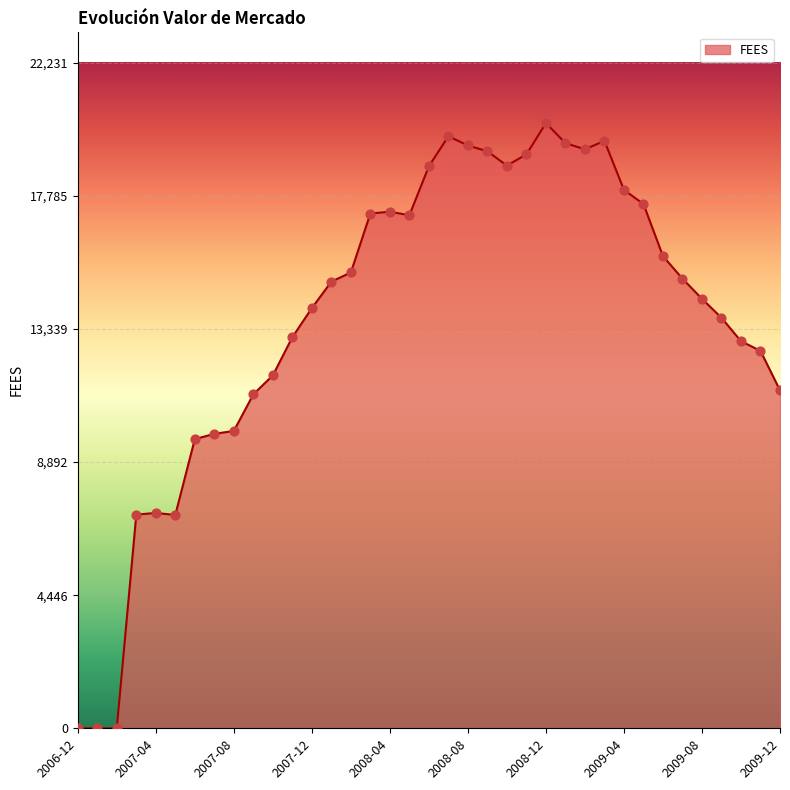

What is the greatest value displayed?

20210.7